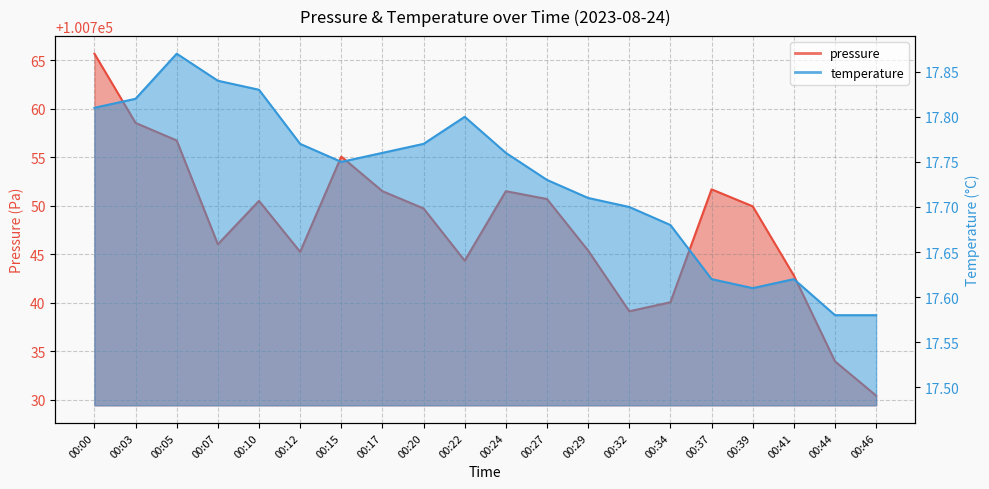

Does the chart display data point markers on the line(s)?

No